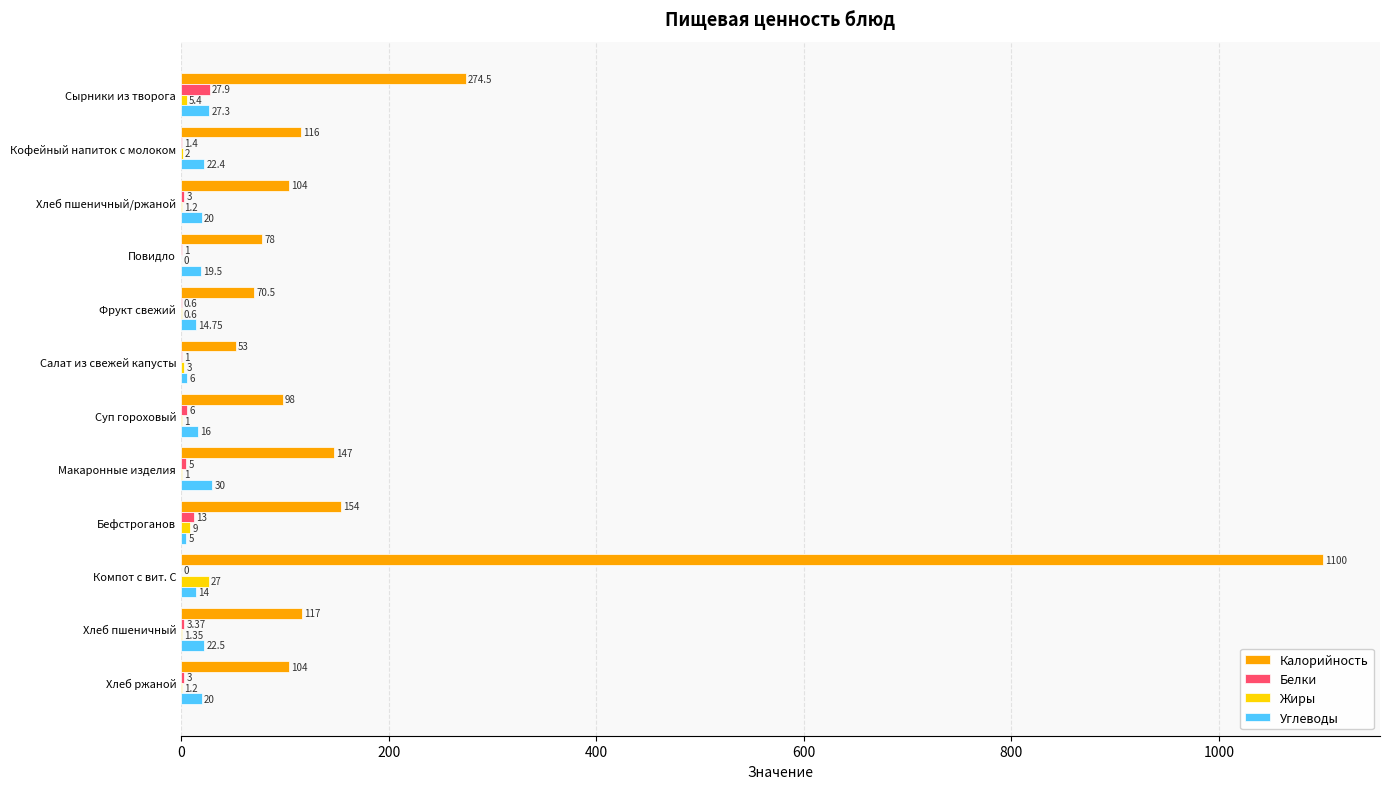

What is the average value of the Углеводы series?

18.1